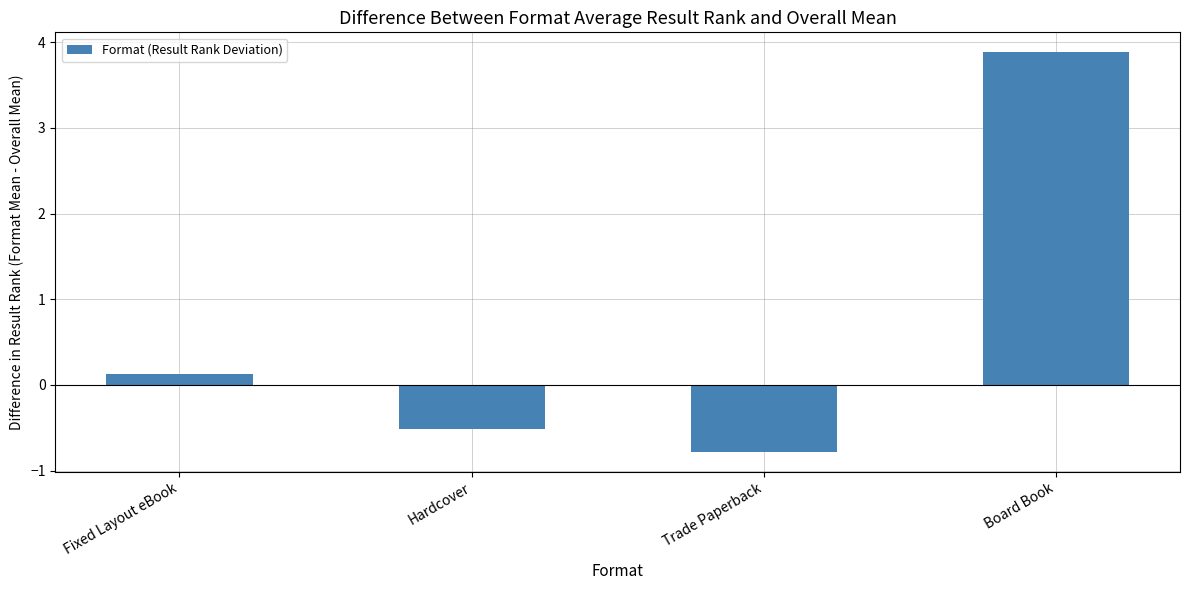

What is the greatest value displayed?

3.9